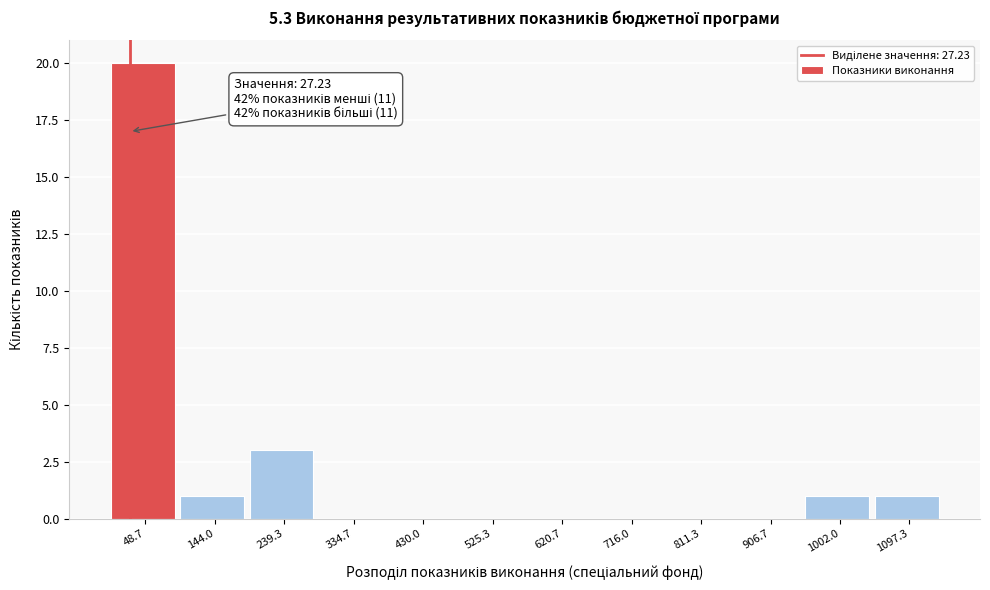

Over which range of the x-axis is the bar tallest?

0 to 100